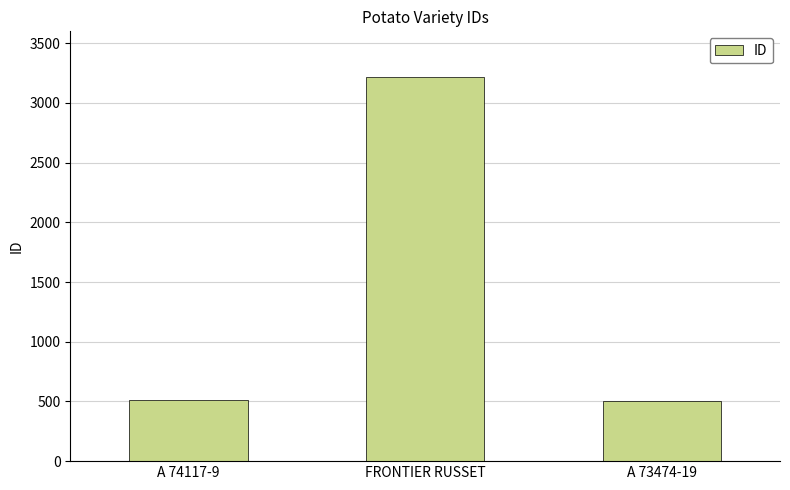

At which category does the chart reach its peak across all series?

FRONTIER RUSSET